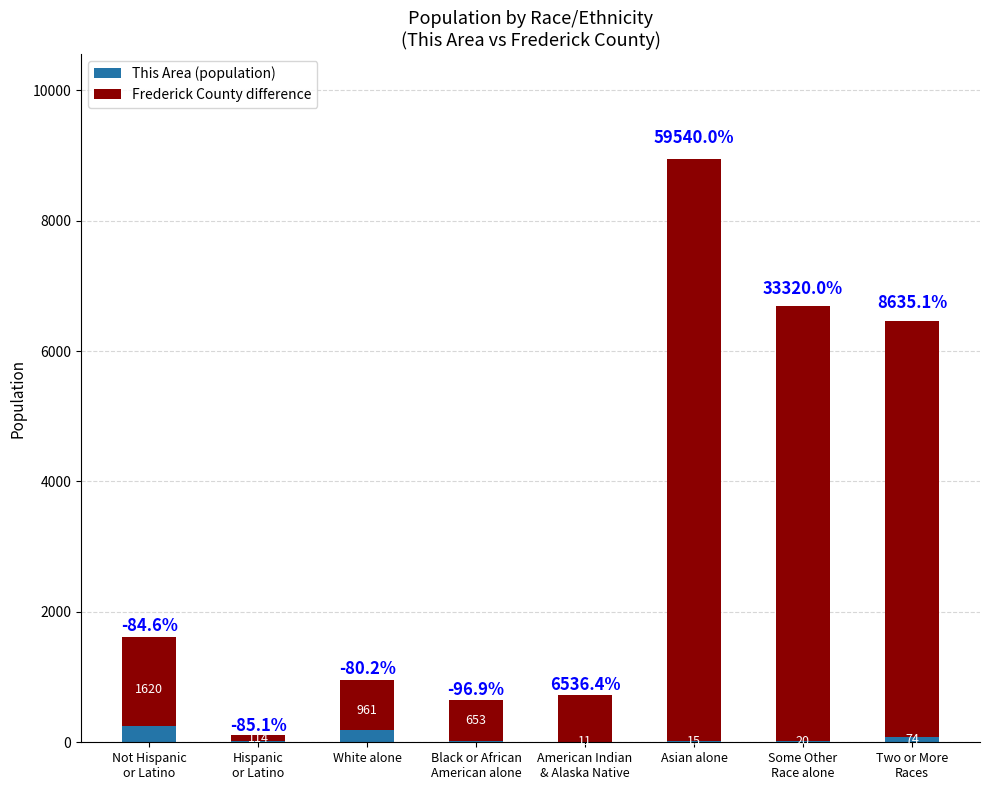

What is the label of the 3rd bar from the right?

Asian alone